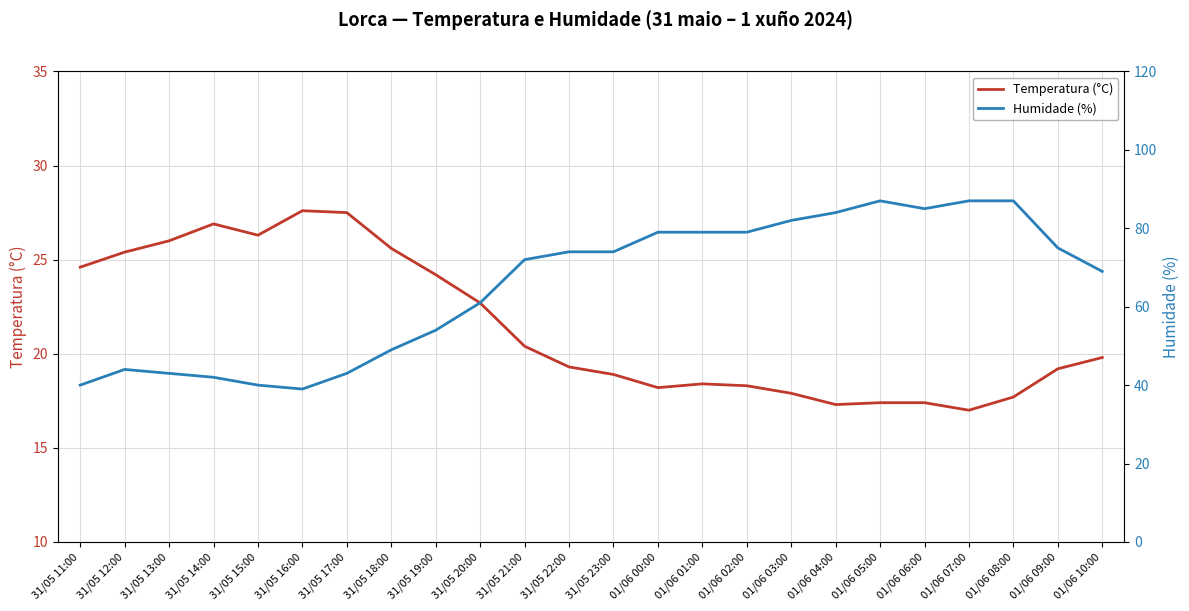

What is the total value across all series at 31/05 17:00?

70.5